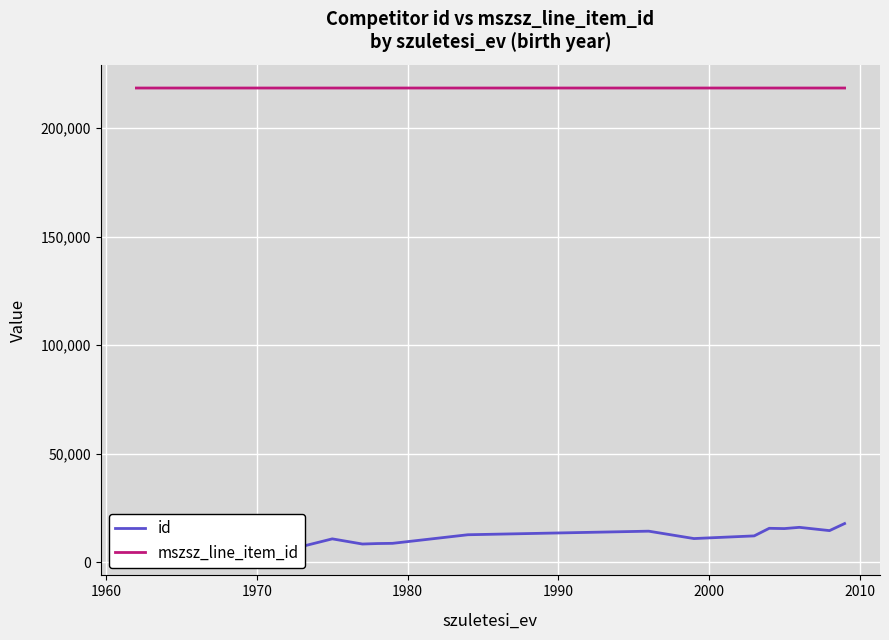

True or false: mszsz_line_item_id and id intersect in this chart.

False